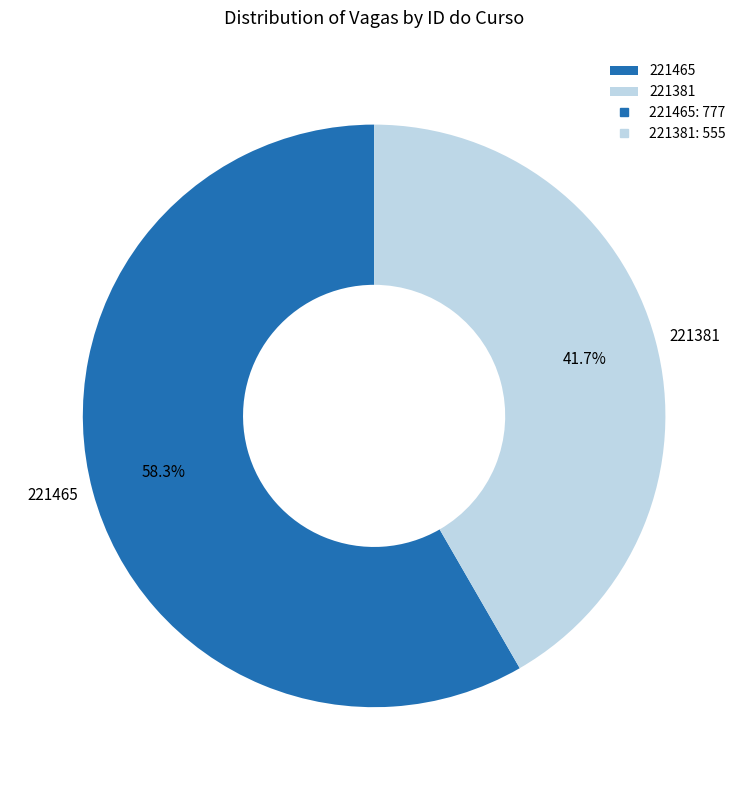

What is the majority slice?

221465